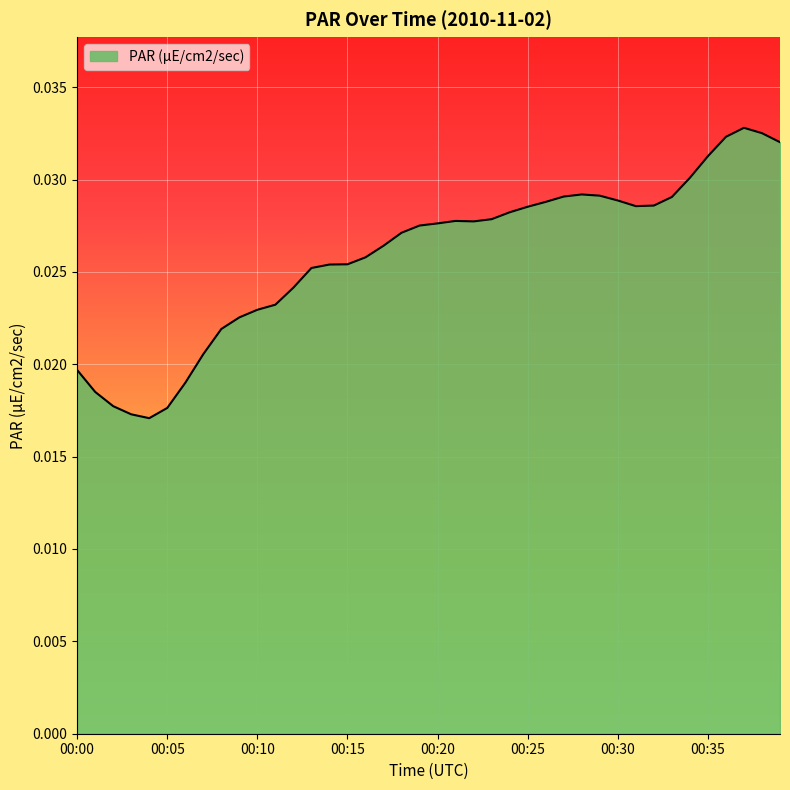

How many lines are shown in the chart?

1